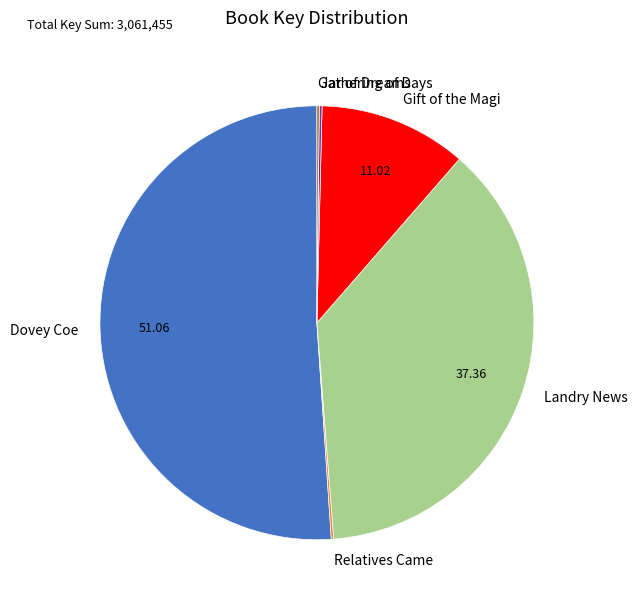

Does Dovey Coe represent more than half of the total?

Yes